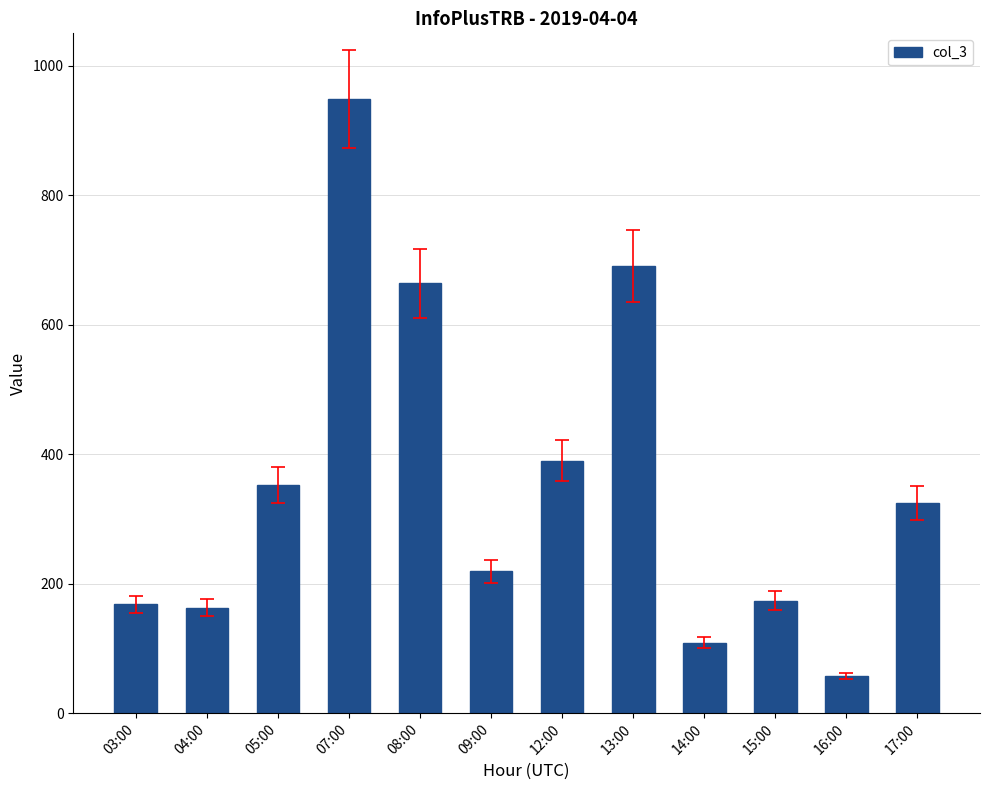

What is the difference between the maximum and minimum values?

891